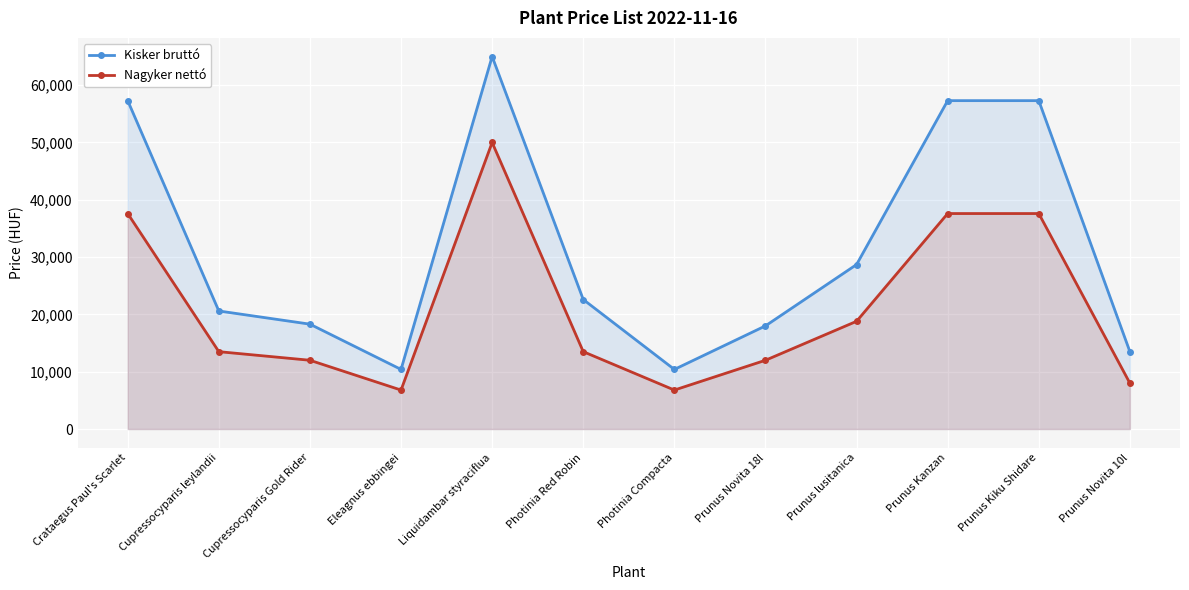

What is the difference between the maximum and minimum values in the Nagyker nettó series?

43200